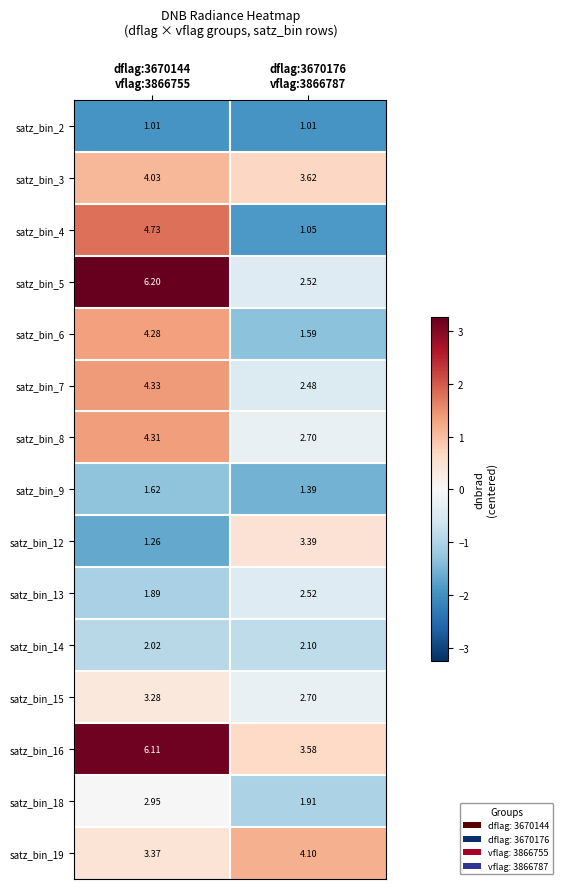

How many data points in satz_bin_4 are less than 4?

1